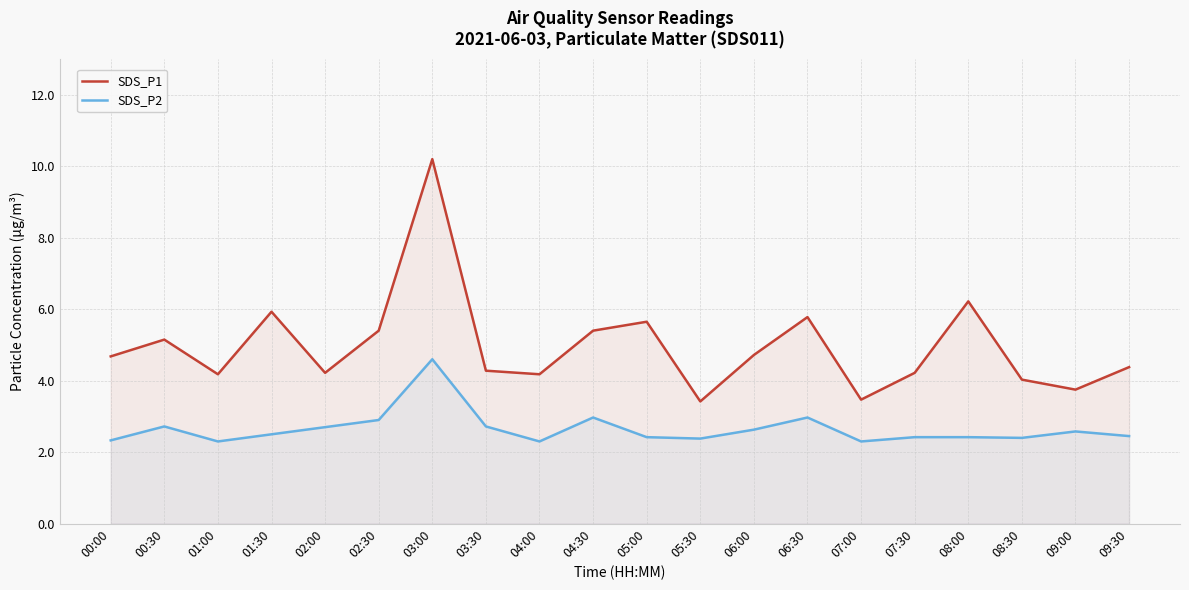

What is the maximum value shown in the chart?

10.2